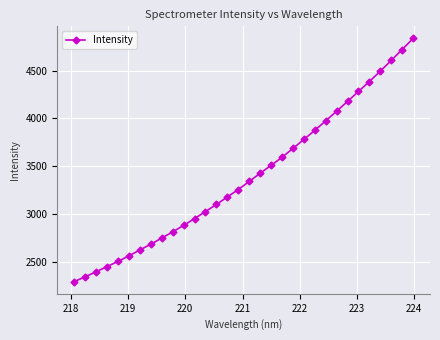

What is the maximum value shown in the chart?

4834.3